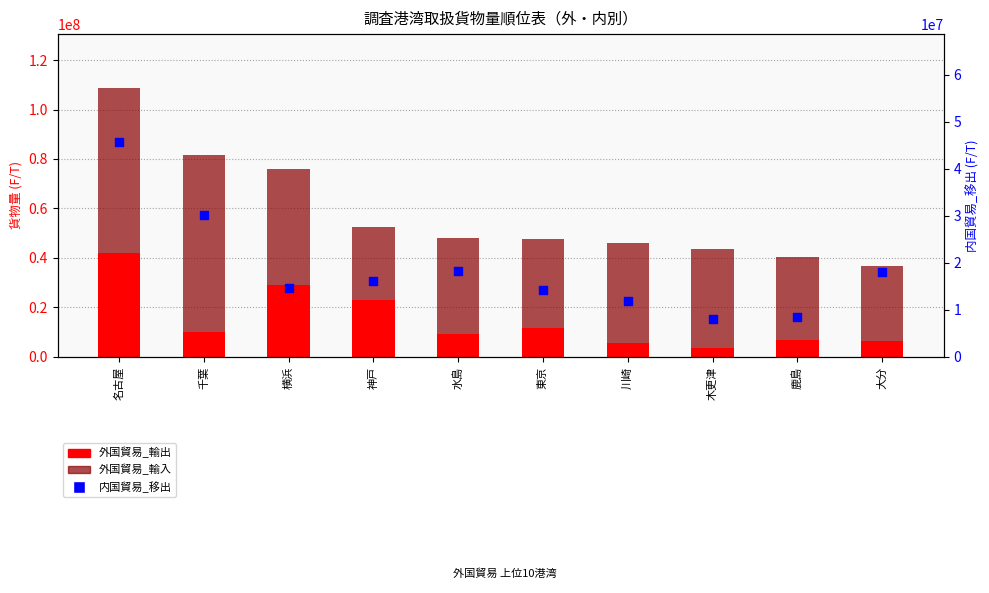

Which series has the largest Y range (max minus min)?

外国貿易_輸入